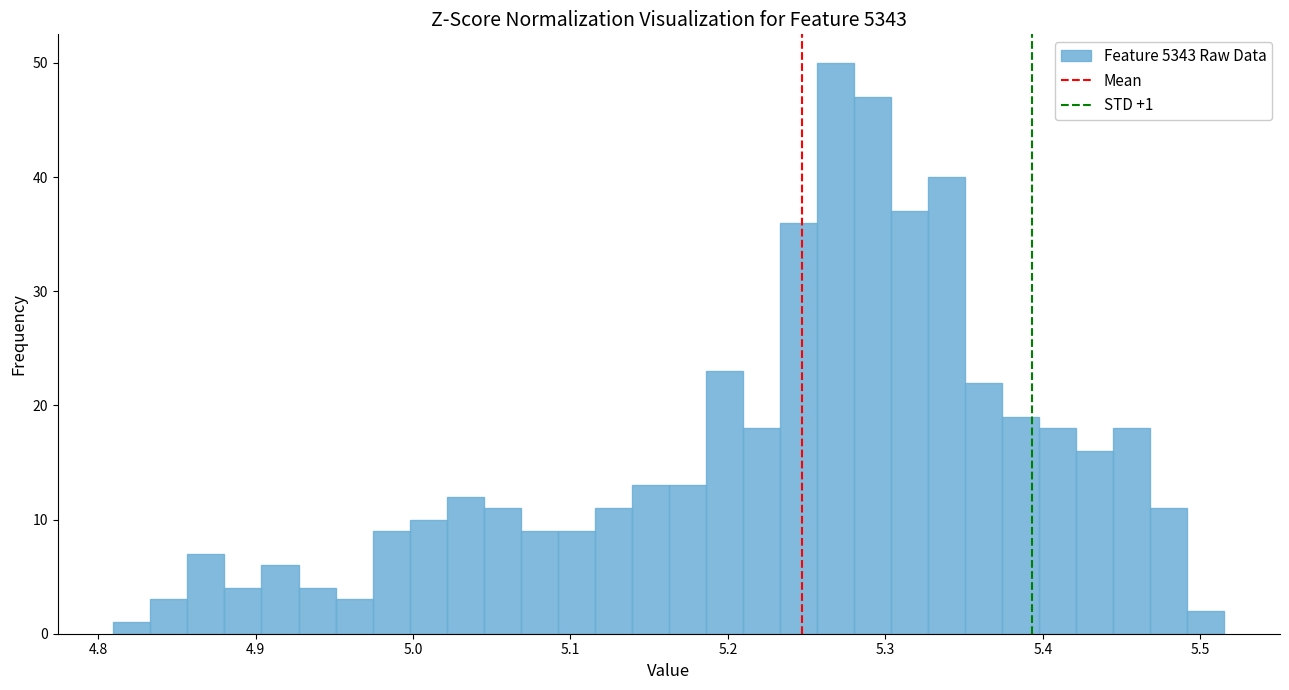

Read against the x-axis, roughly where is the centre of the tallest bar?

5.27